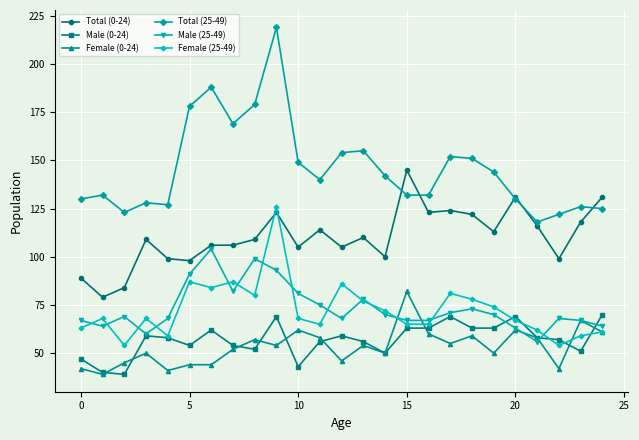

True or false: Total (25-49) has more than 0 points higher than both neighbors.

True